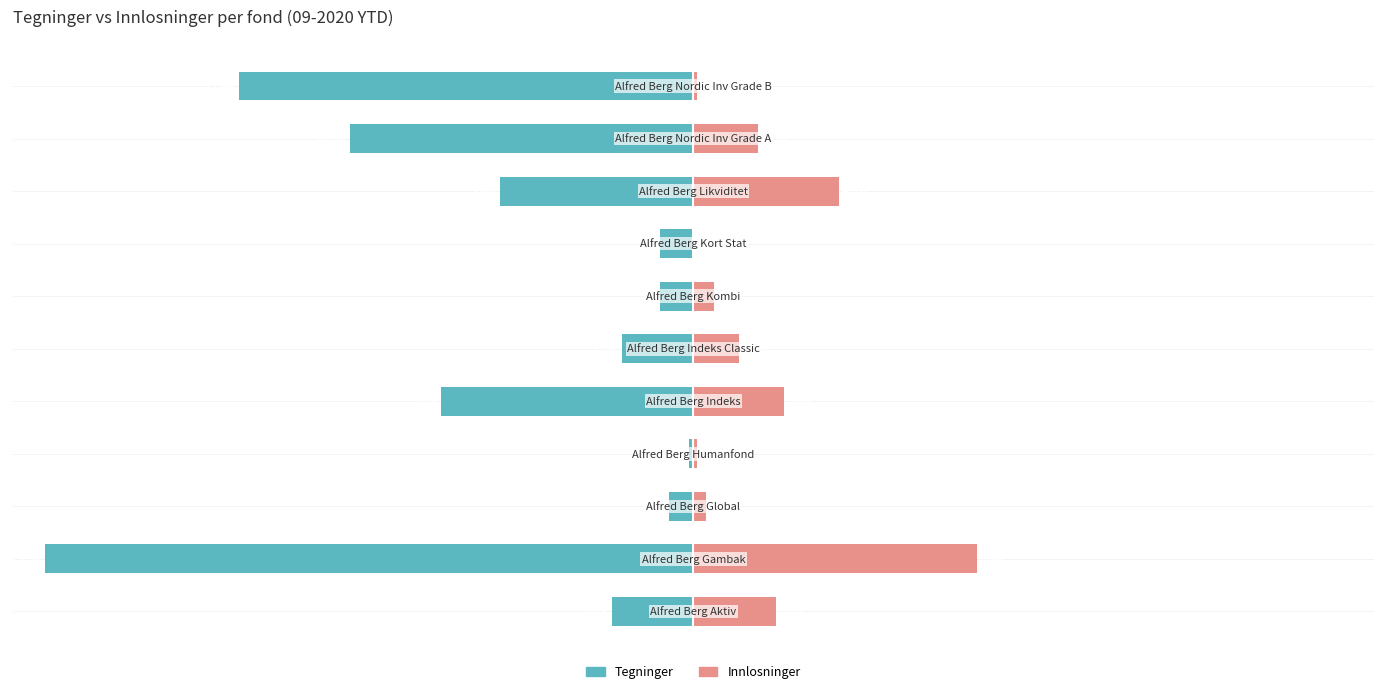

How many values in the Innlosninger series are below 7?

5